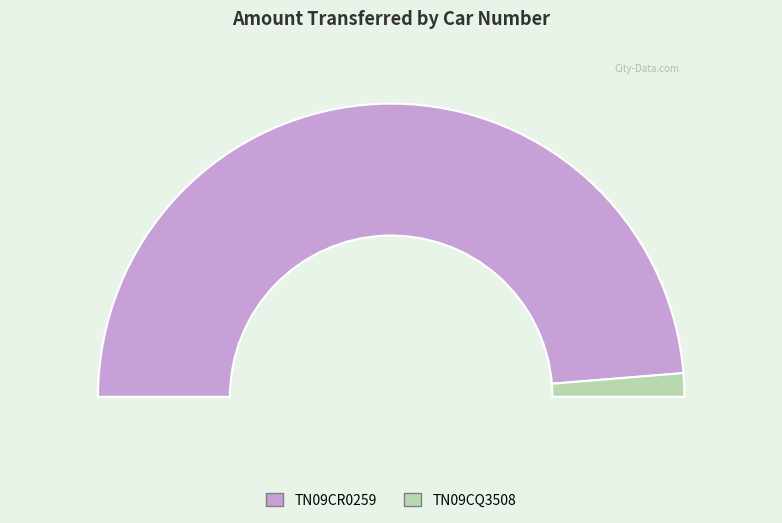

Is TN09CQ3508 the majority of the pie?

No